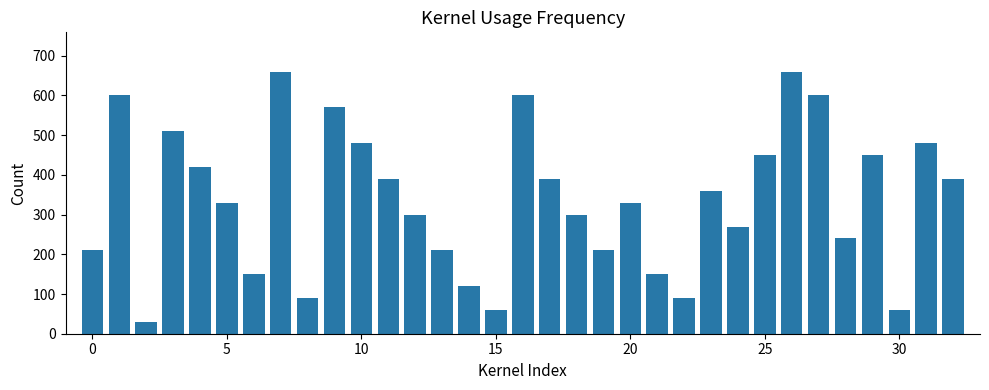

What is the smallest value displayed?

30